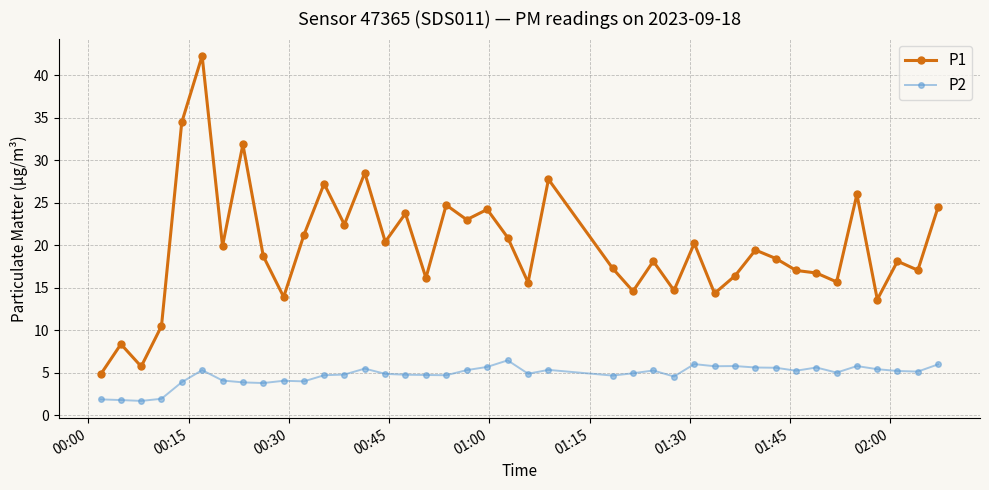

Which series has the largest total across all categories?

P1